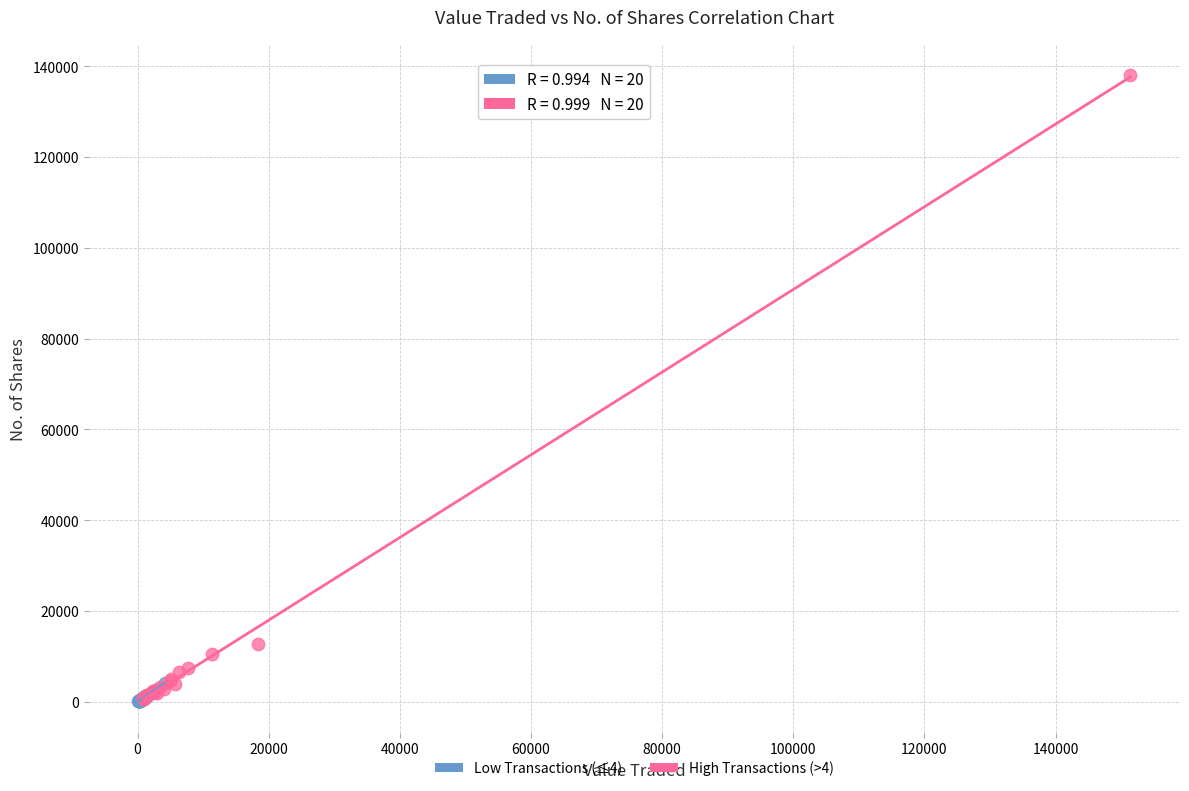

Which series has the widest spread of Y values?

High Transactions (>4)